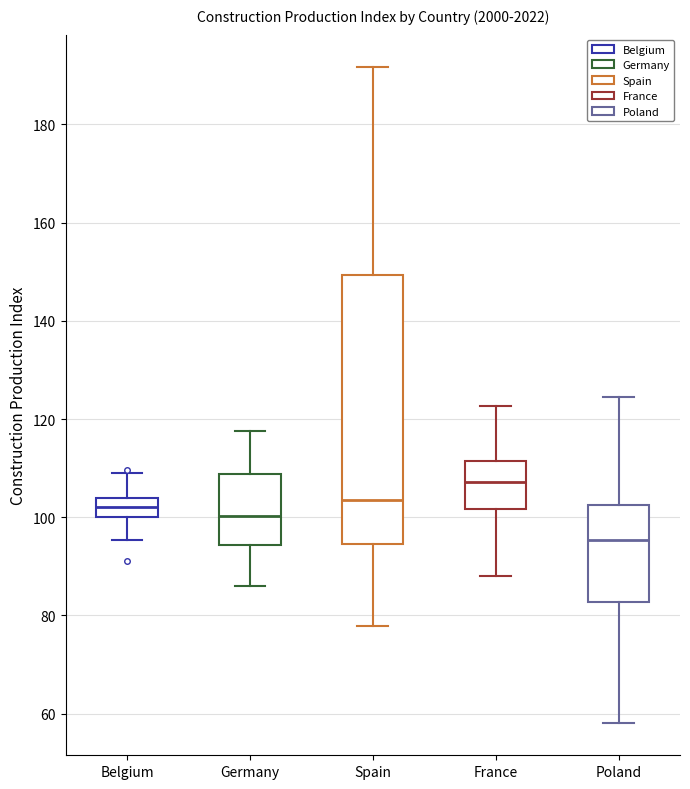

Reading left to right, transcribe this box plot: for each box, give where its median line is, the range the box spans, and where its two whiskers end, as read against the y-axis. The values are not printed on the chart, so give them approximately, as read against the axis.

Belgium: median 102, box 100 to 104, whiskers 96 to 110
Germany: median 100, box 94 to 108, whiskers 86 to 118
Spain: median 104, box 94 to 150, whiskers 78 to 192
France: median 108, box 102 to 112, whiskers 88 to 122
Poland: median 96, box 82 to 102, whiskers 58 to 124